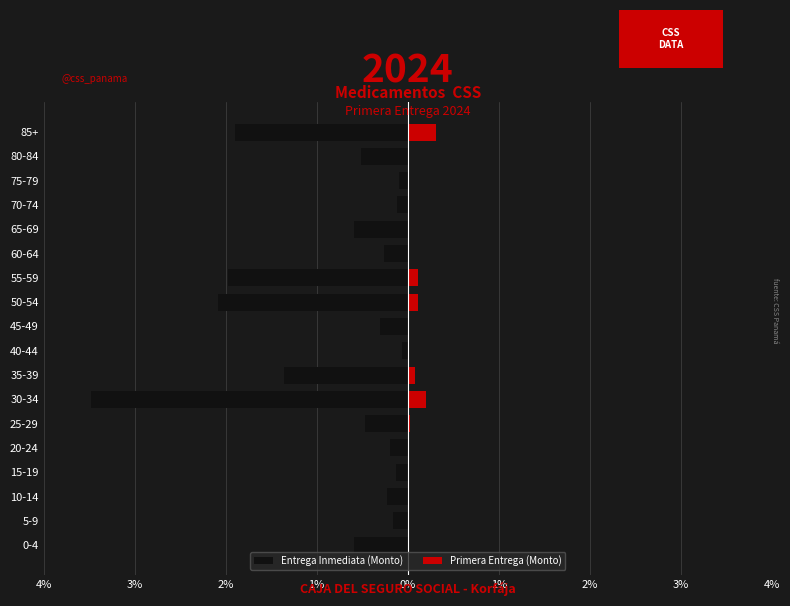

Are the bars grouped side by side (vs. stacked)?

Yes